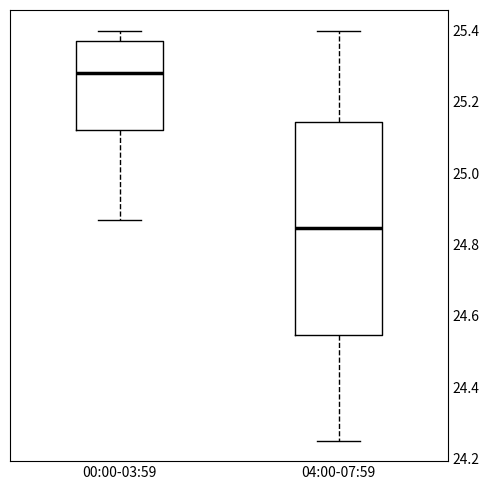

Comparing the boxes themselves (not the whiskers), which one is the tallest?

04:00-07:59